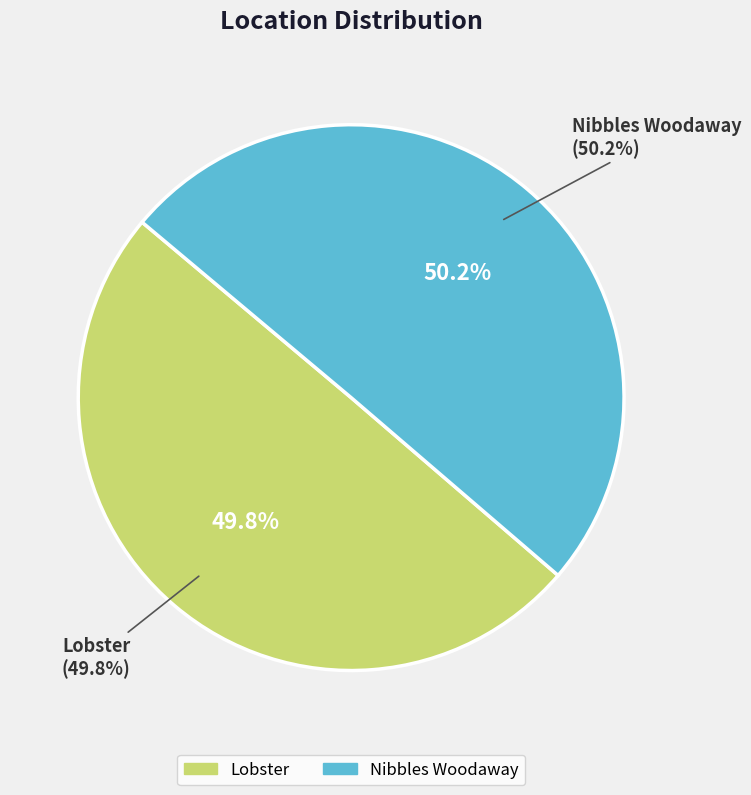

What is the smallest slice in the pie chart?

Lobster